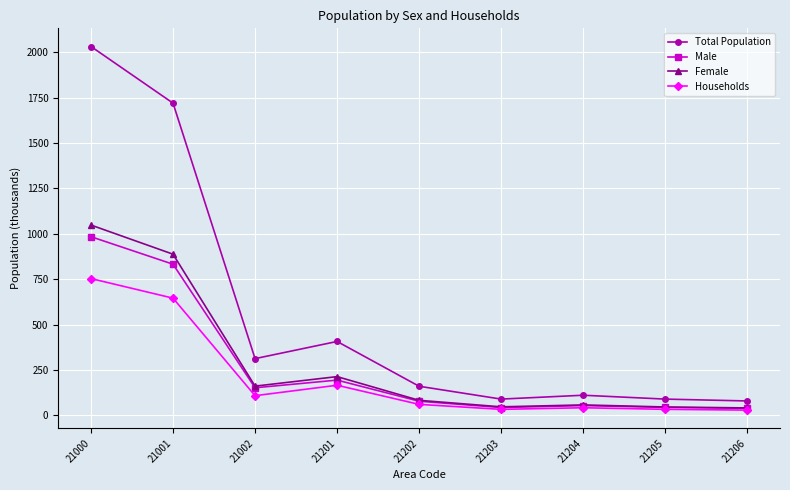

What is the value of the Total Population point at the 2nd from the left?

1719.8